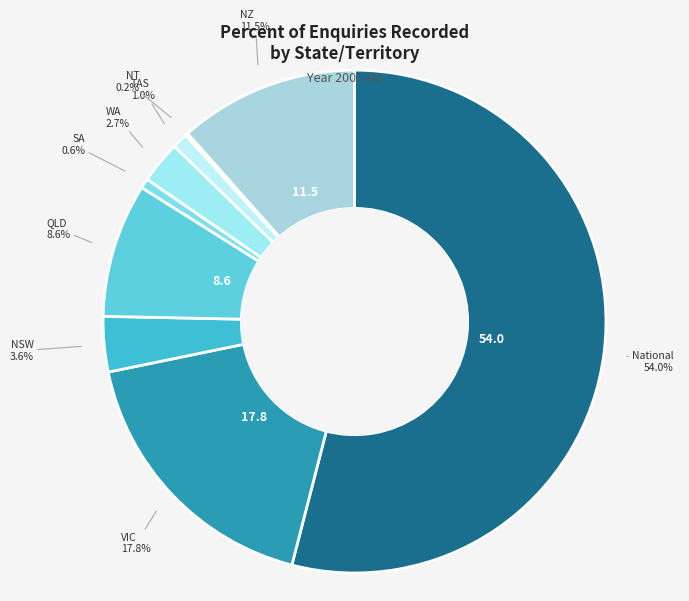

How many slices are in this pie chart?

9